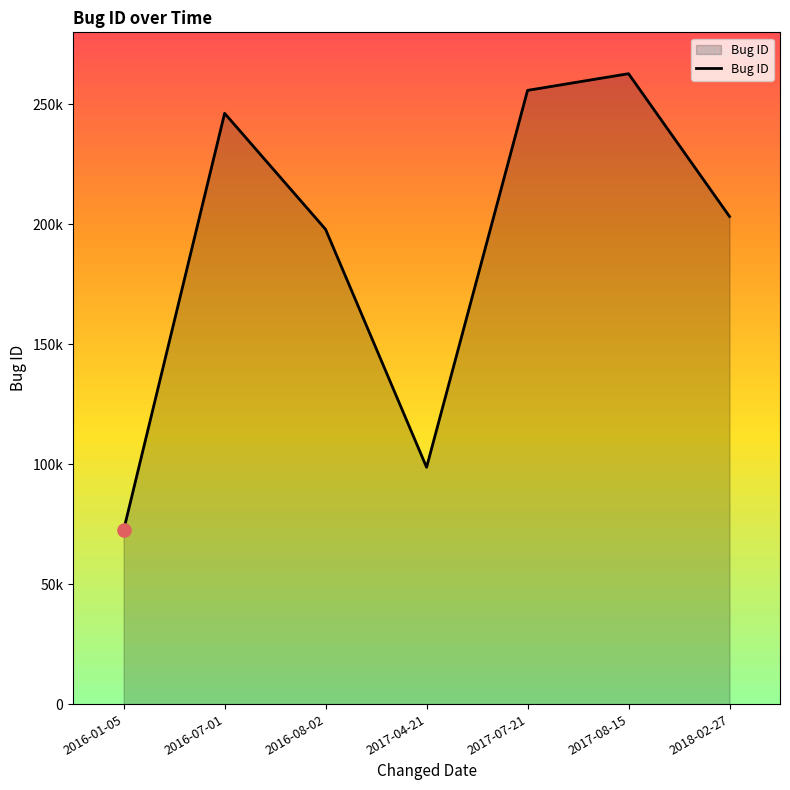

Between 2017-07-21 and 2017-08-15, which is larger?

2017-08-15